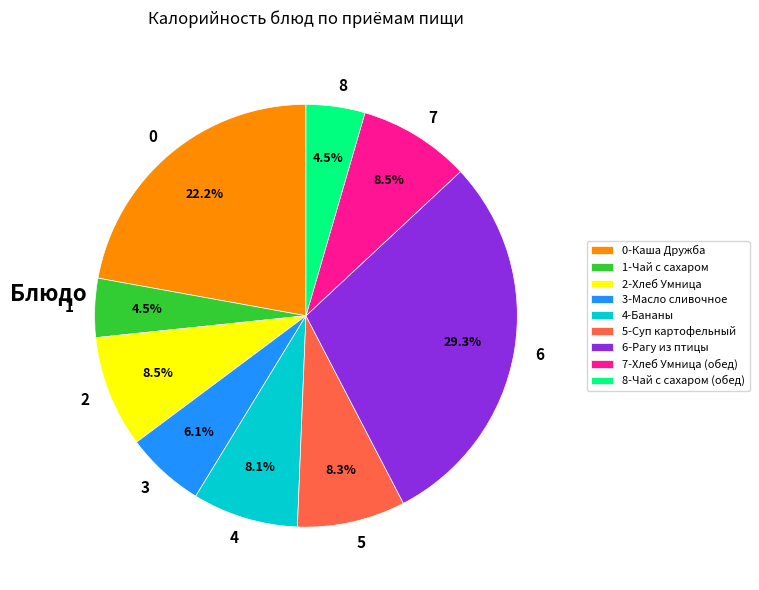

Count the number of slices in the pie.

9